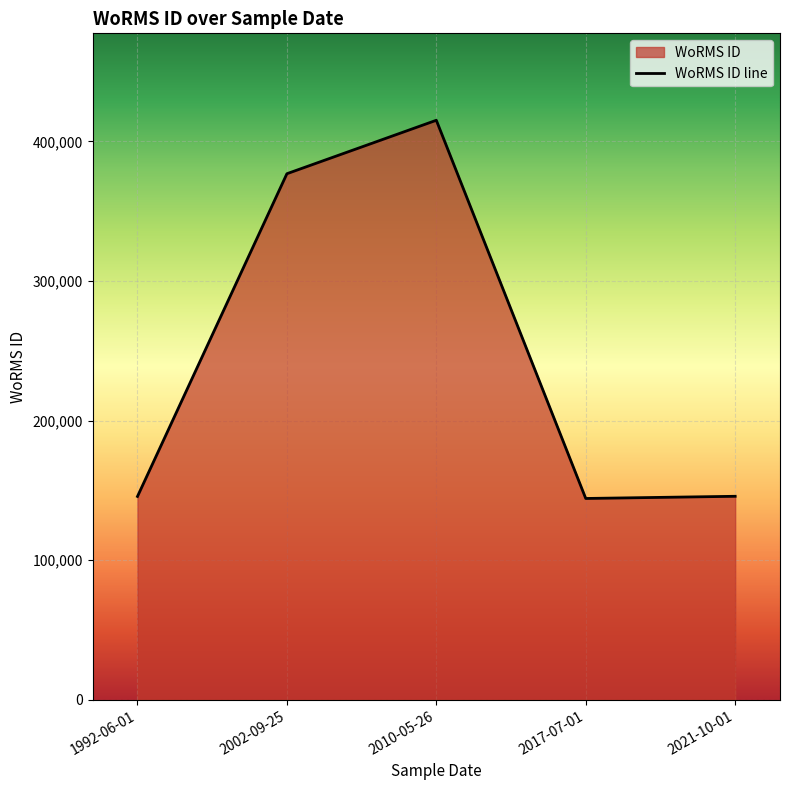

At which category does the chart reach its minimum across all series?

01-07-2017